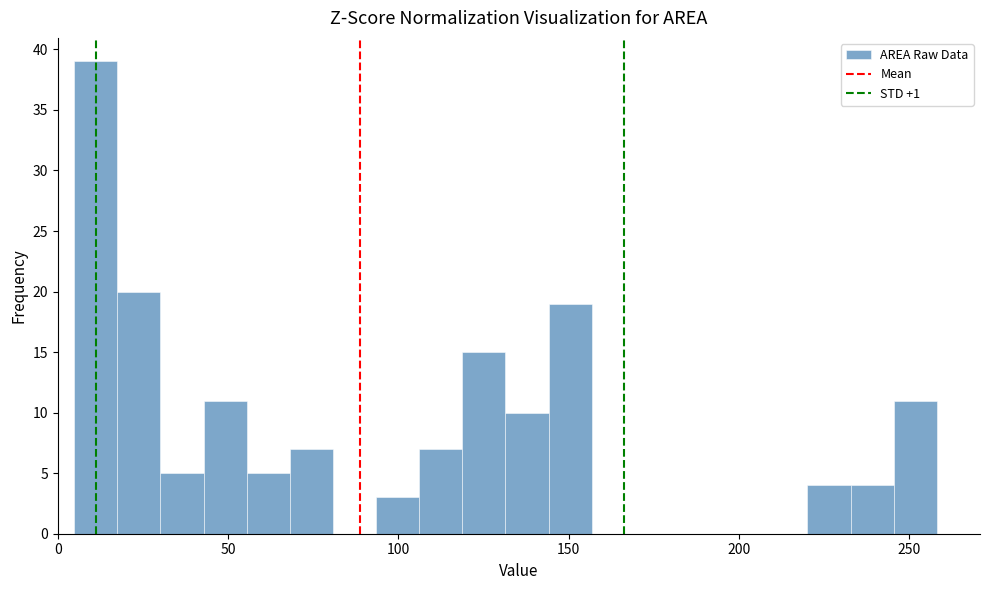

Around what value on the x-axis is the tallest bar? Give the approximate position of its centre, as read against the axis.

10